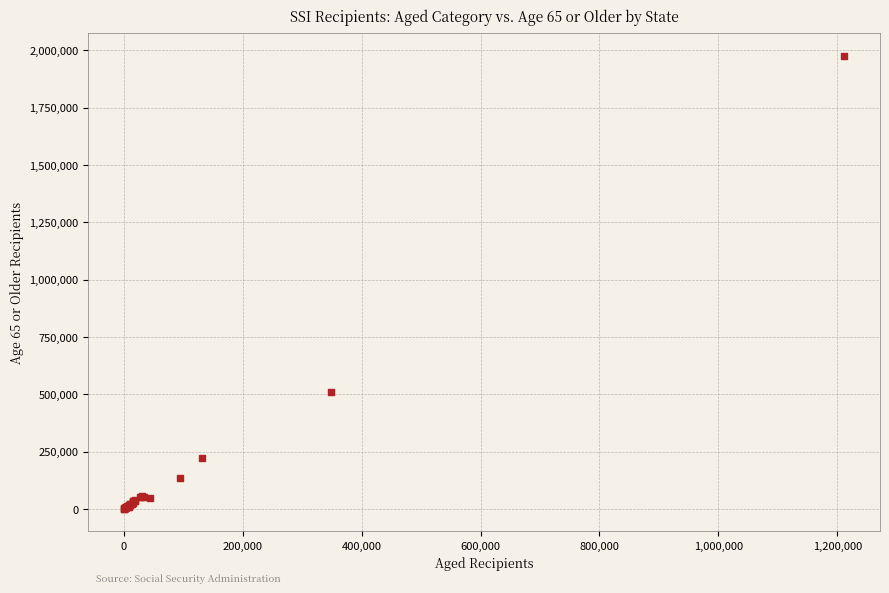

What Y value in the scatter plot is closest to 989717?

508584